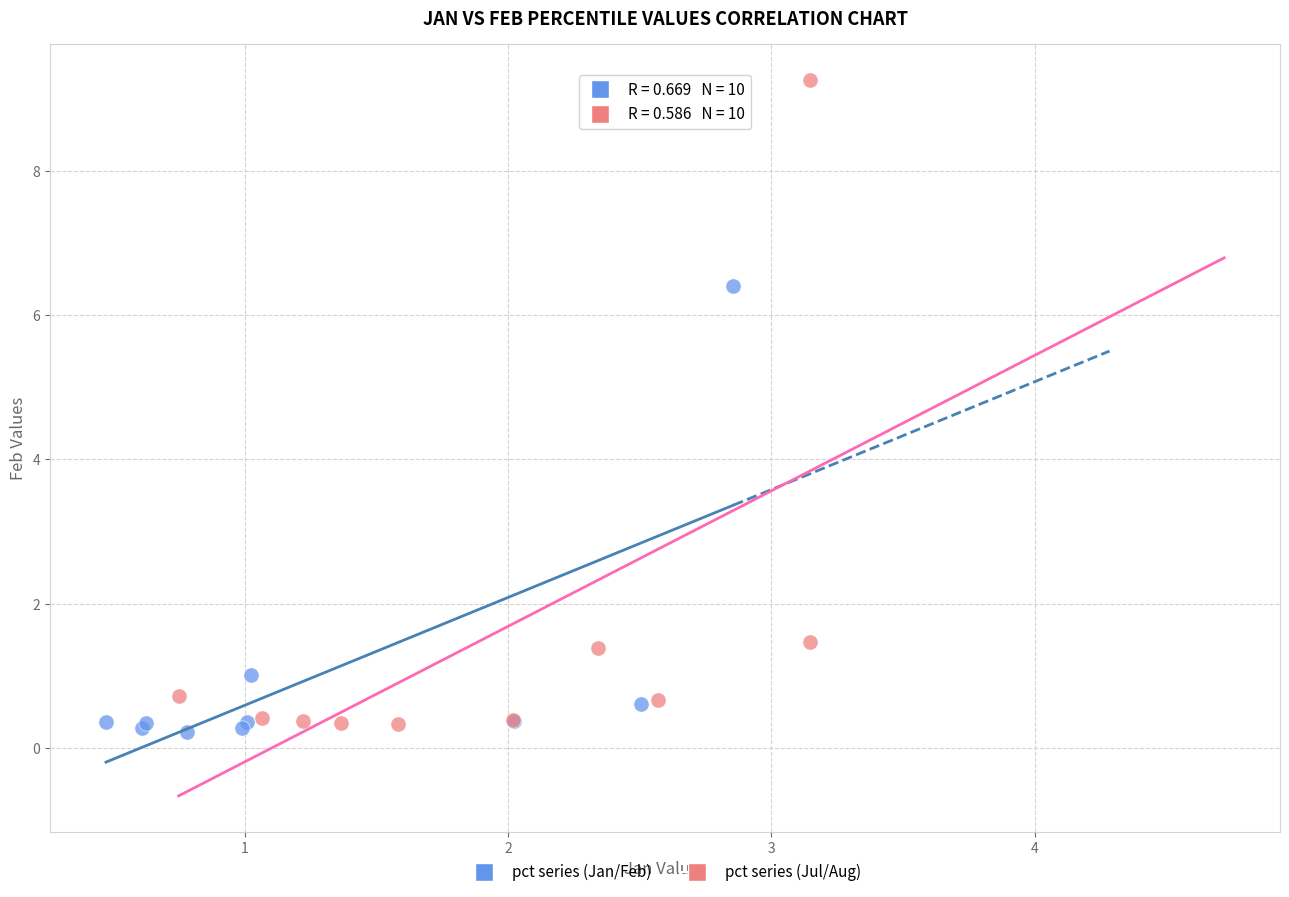

Which series contains the highest Y value?

pct series (Jul/Aug)